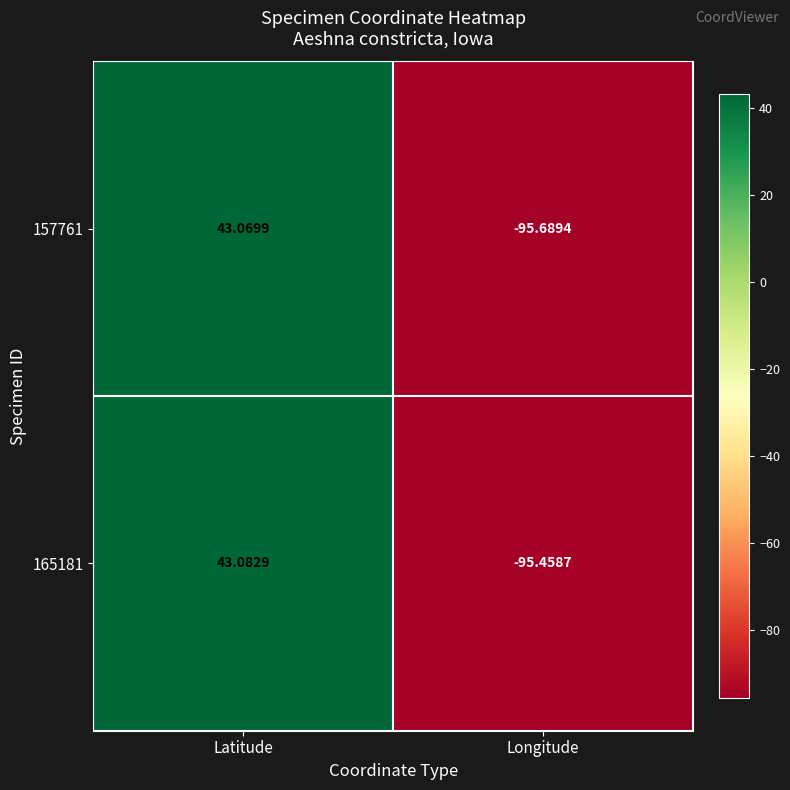

Which series has the widest spread of values?

157761